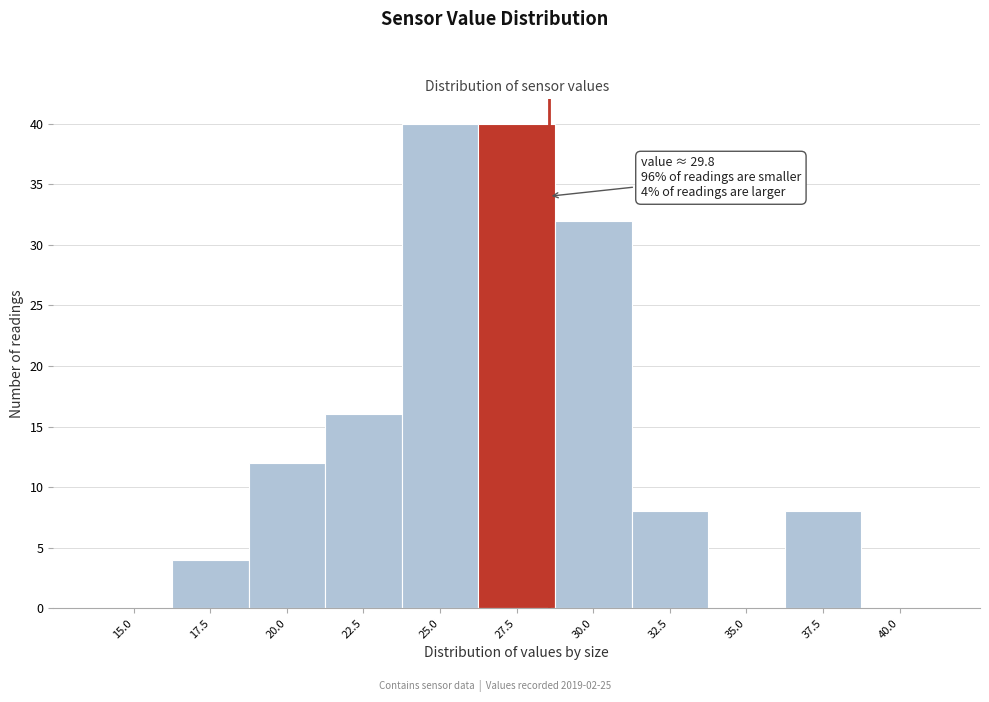

Reading right to left, transcribe all the data shown in this chart.

40.0=0	37.5=8	35.0=0	32.5=8	30.0=32	27.5=40	25.0=40	22.5=16	20.0=12	17.5=4	15.0=0